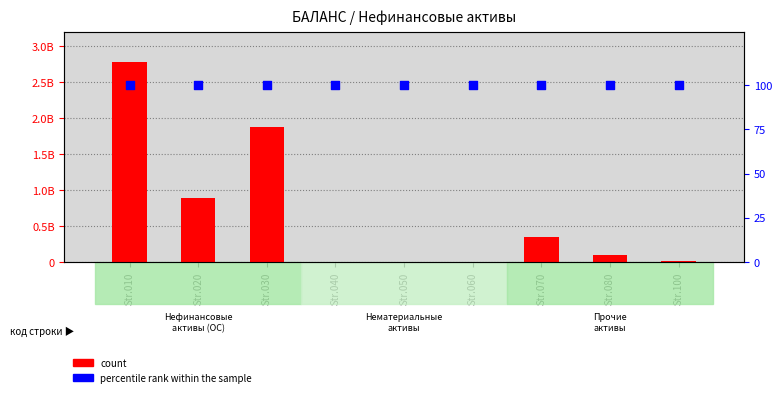

Which series has the largest Y range (max minus min)?

count